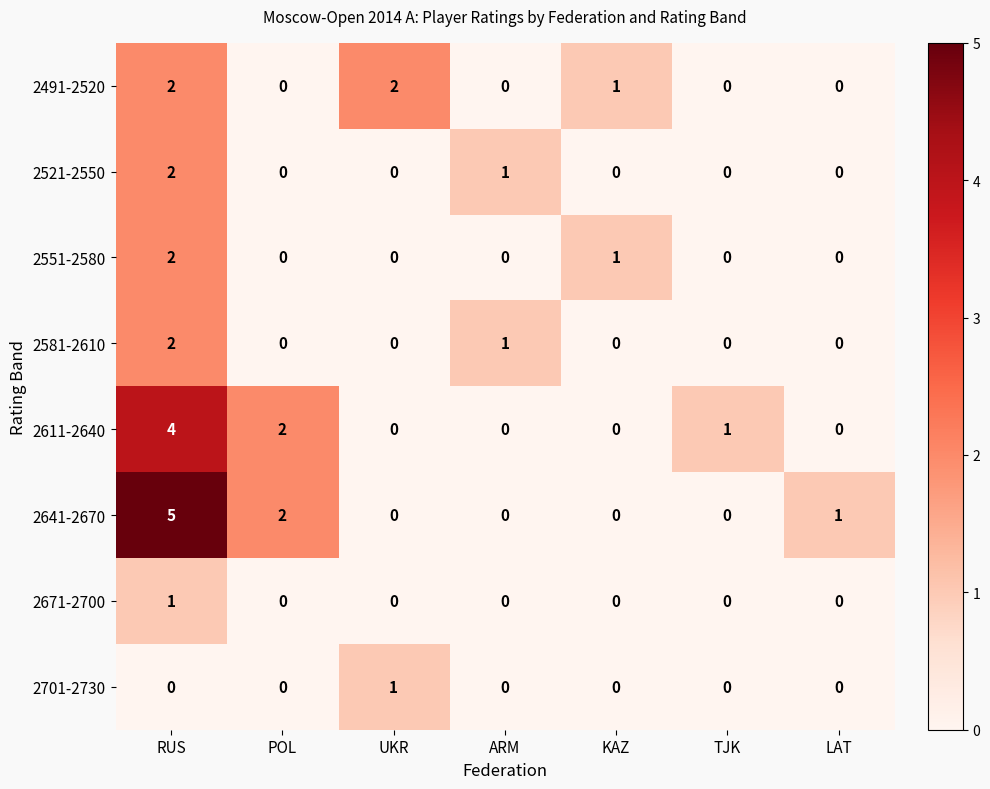

The 2611-2640 series shows 0 at UKR. True or false?

True